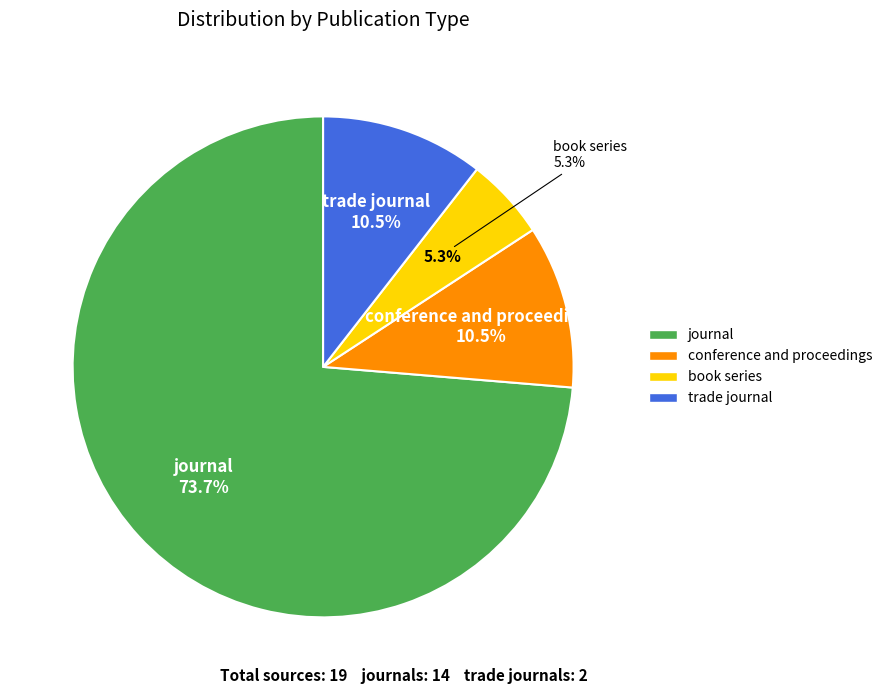

What is the change in value from journal to trade journal?

-12